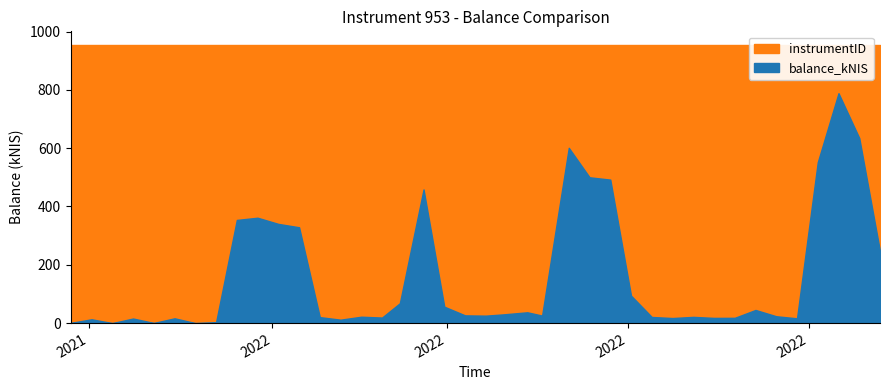

How many lines are shown in the chart?

2